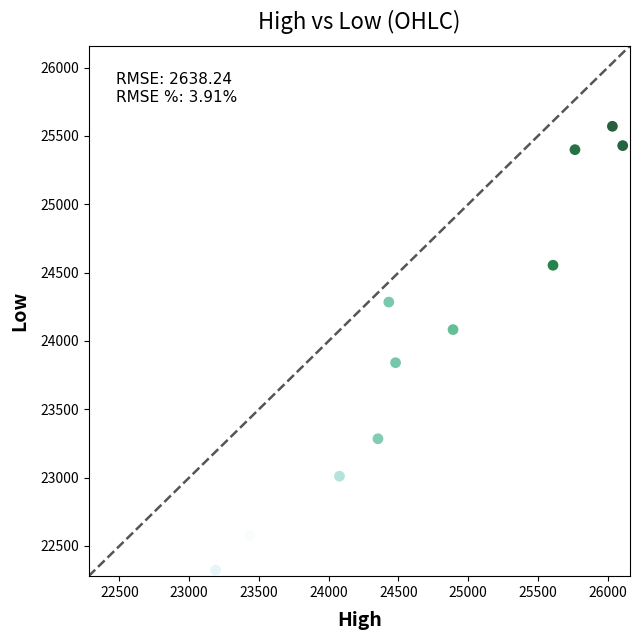

What is the average X value?

24760.6